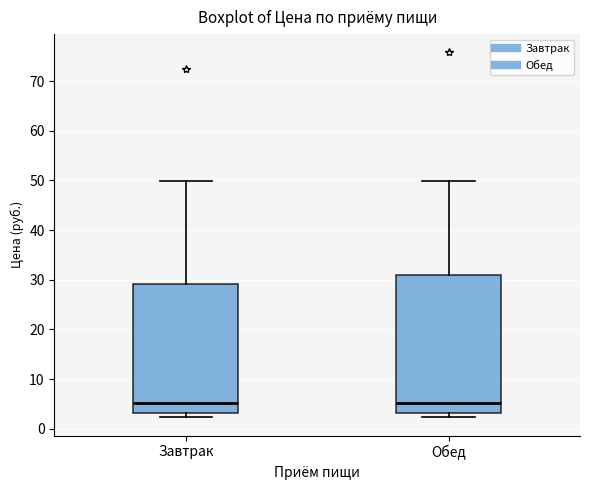

Reading left to right, transcribe this box plot: for each box, give where its median line is, the range the box spans, and where its two whiskers end, as read against the y-axis. The values are not printed on the chart, so give them approximately, as read against the axis.

Завтрак: median 5, box 3 to 29, whiskers 2 to 50
Обед: median 5, box 3 to 31, whiskers 2 to 50